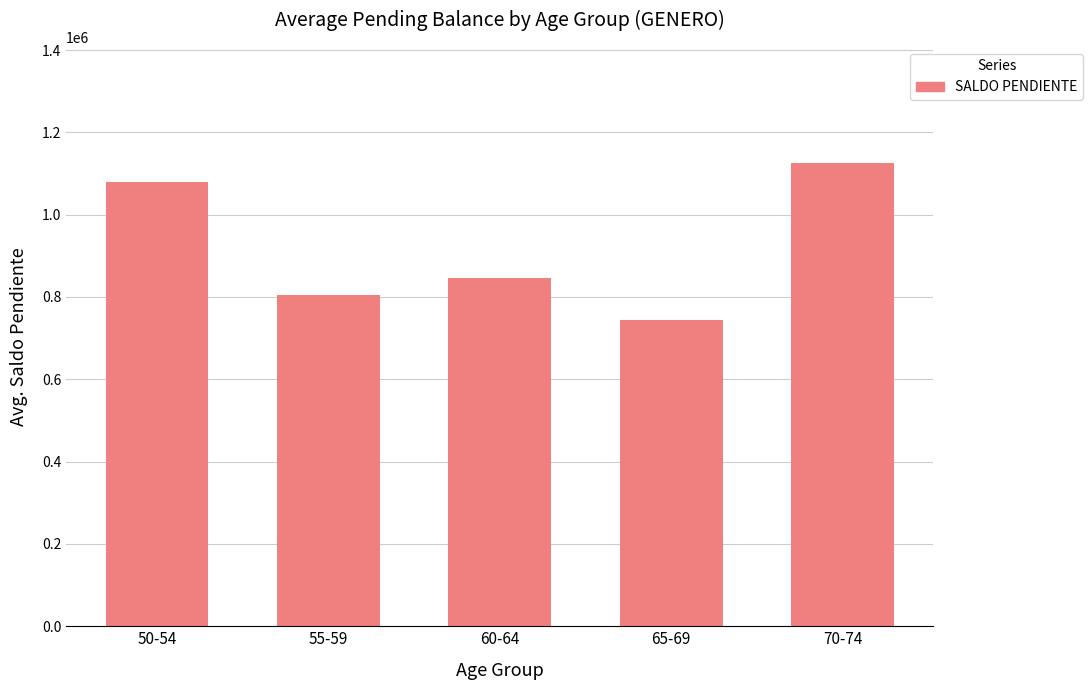

Which category has the lowest value across all series?

65-69